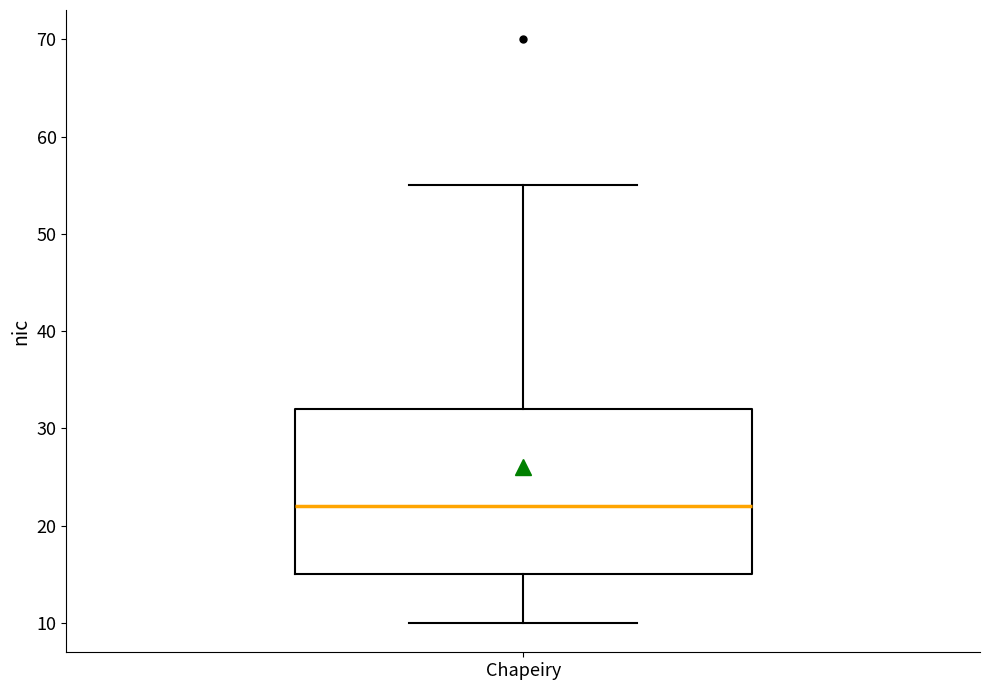

Transcribe this box plot: give where the median line is, the range the box spans, and where the two whiskers end, as read against the y-axis. The values are not printed on the chart, so give them approximately, as read against the axis.

median 22, box 15 to 32, whiskers 10 to 55